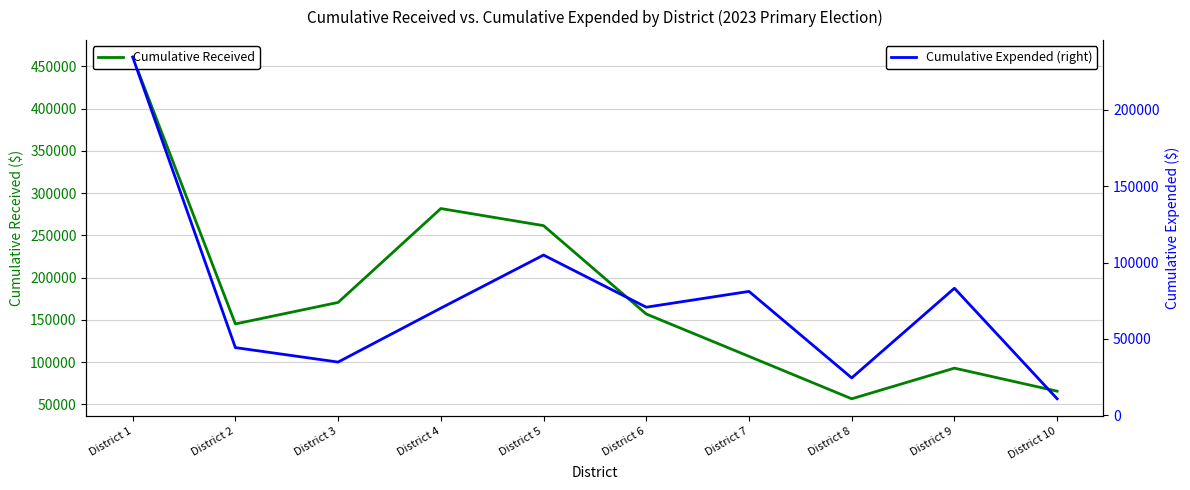

Reading left to right, list all the values displayed in this chart.

Cumulative Received: District 1=461031.7	District 2=145150.3	District 3=170593.2	District 4=281681.4	District 5=261453.7	District 6=156890.1	District 7=106804.7	District 8=56593.3	District 9=92847.0	District 10=65592.0
Cumulative Expended (right): District 1=234397.9	District 2=44356.8	District 3=34898.8	District 4=70164.3	District 5=104875.6	District 6=70782.2	District 7=81100.9	District 8=24548.9	District 9=83181.8	District 10=10888.5